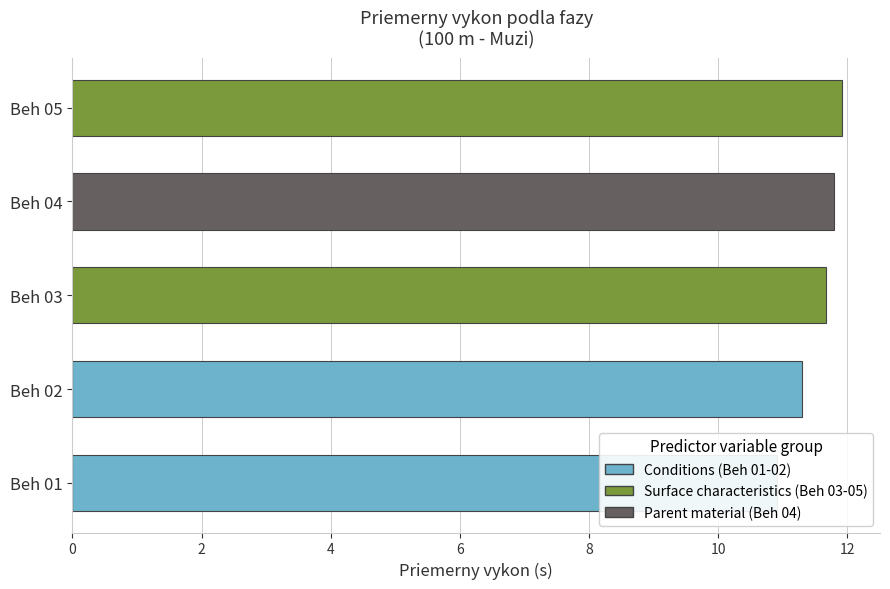

Reading left to right, list all the values displayed in this chart.

10.9	11.3	11.7	11.8	11.9